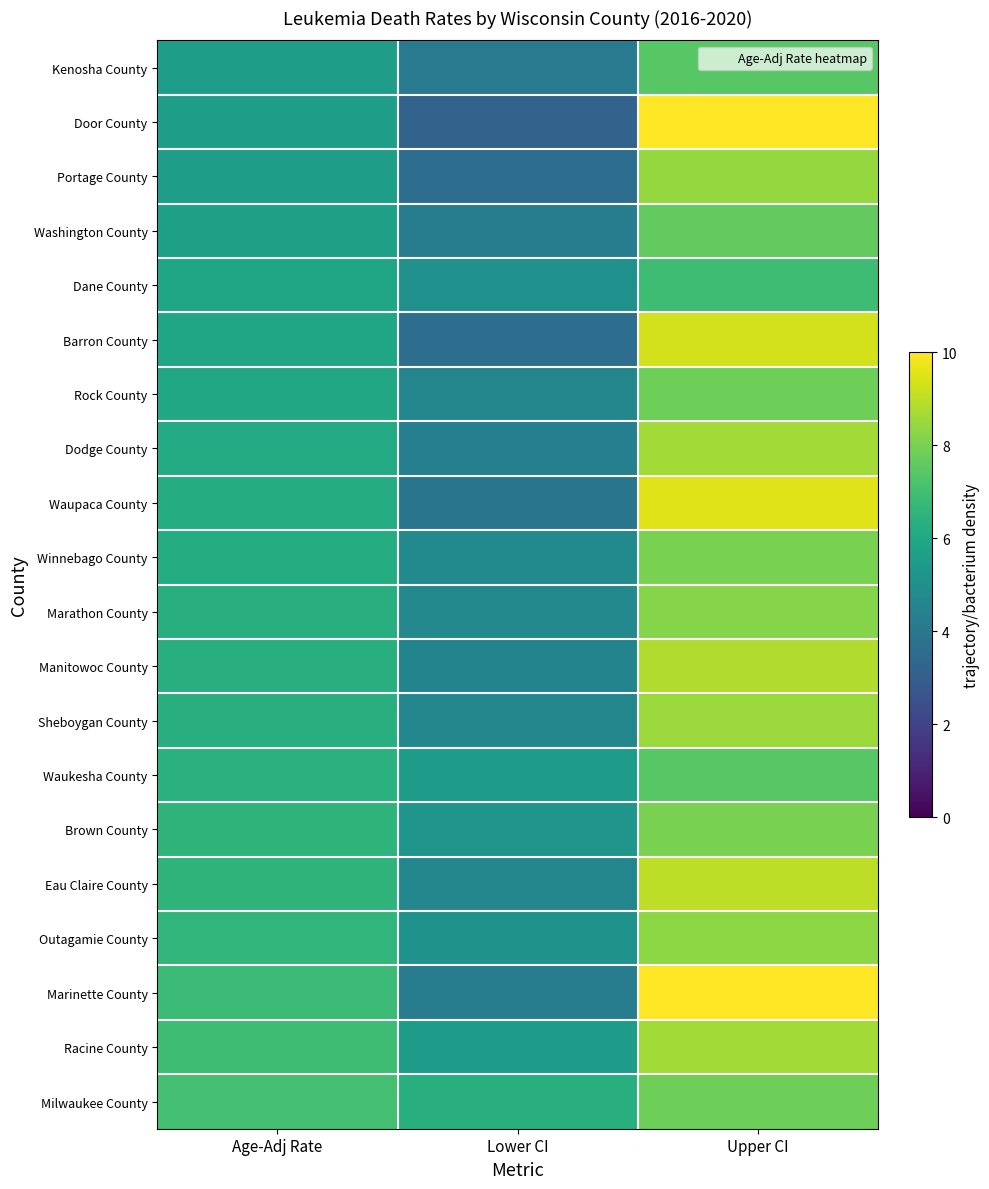

List the series in order of their peak value, lowest first.

Dane County, Kenosha County, Waukesha County, Washington County, Rock County, Milwaukee County, Winnebago County, Brown County, Marathon County, Outagamie County, Portage County, Sheboygan County, Dodge County, Racine County, Manitowoc County, Eau Claire County, Barron County, Waupaca County, Door County, Marinette County